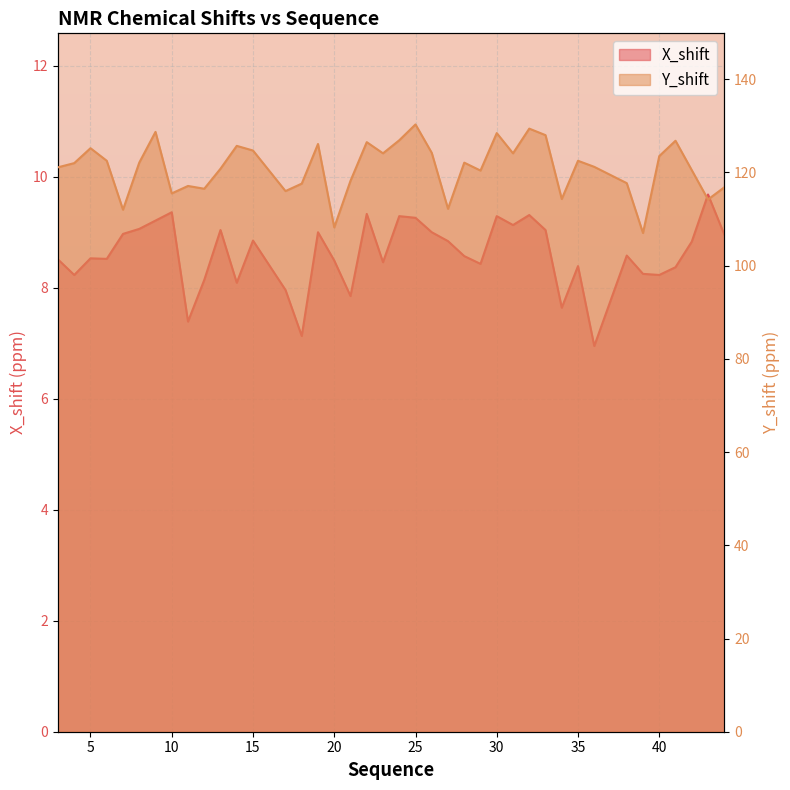

List the series in order of their overall mean, lowest first.

X_shift, Y_shift